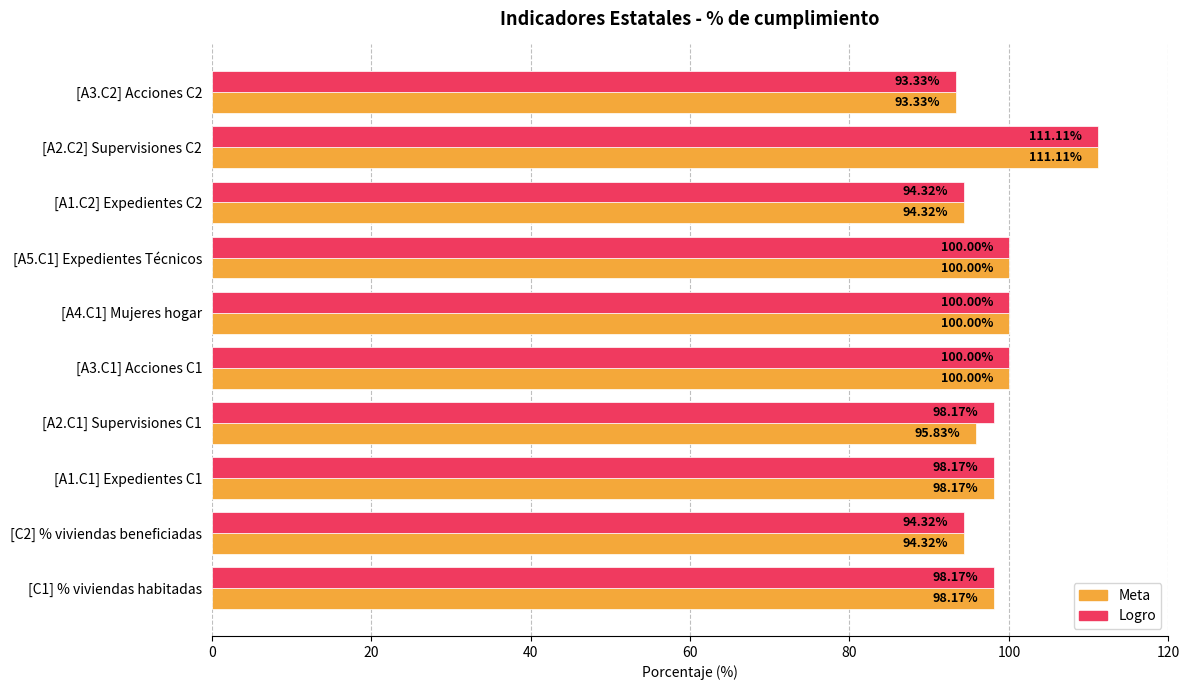

Rank the series by their average value, from lowest to highest.

Meta, Logro